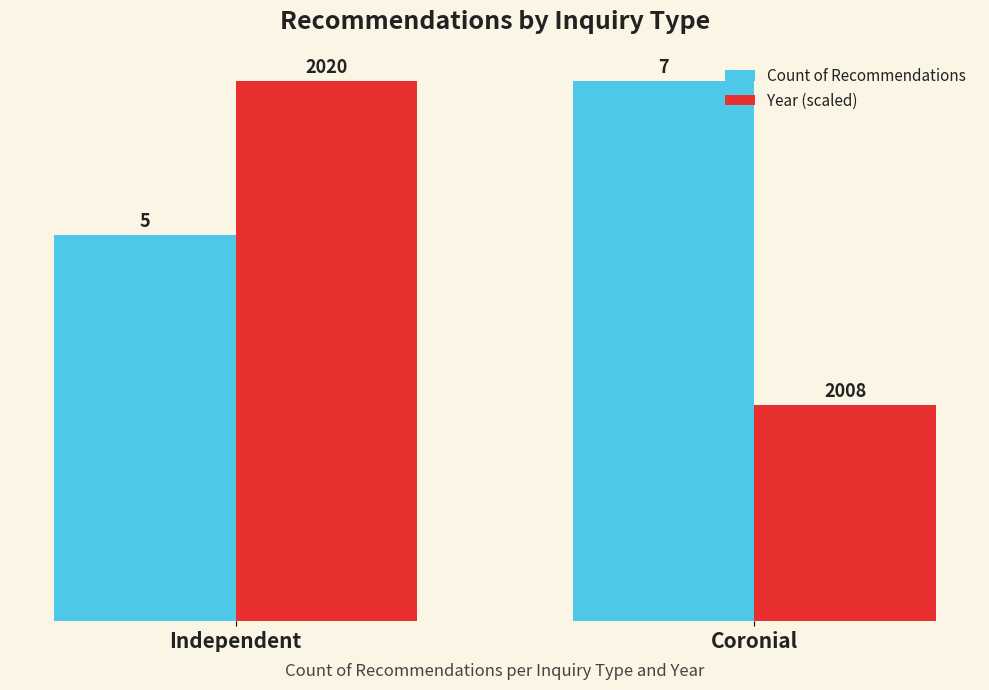

What position from the right is Coronial?

1